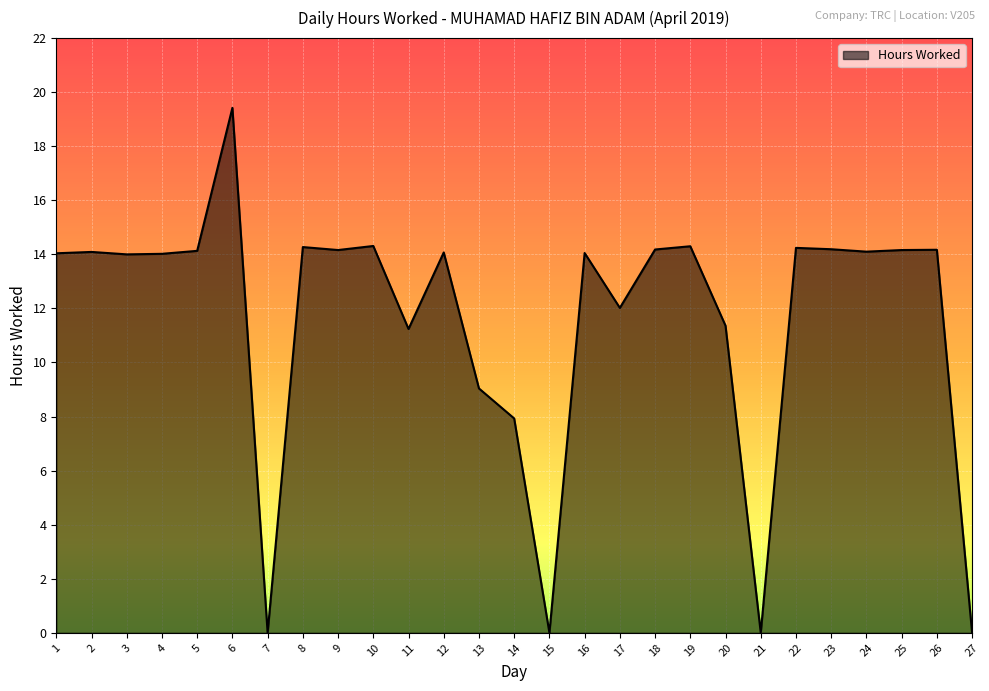

How many categories are shown in the chart?

27